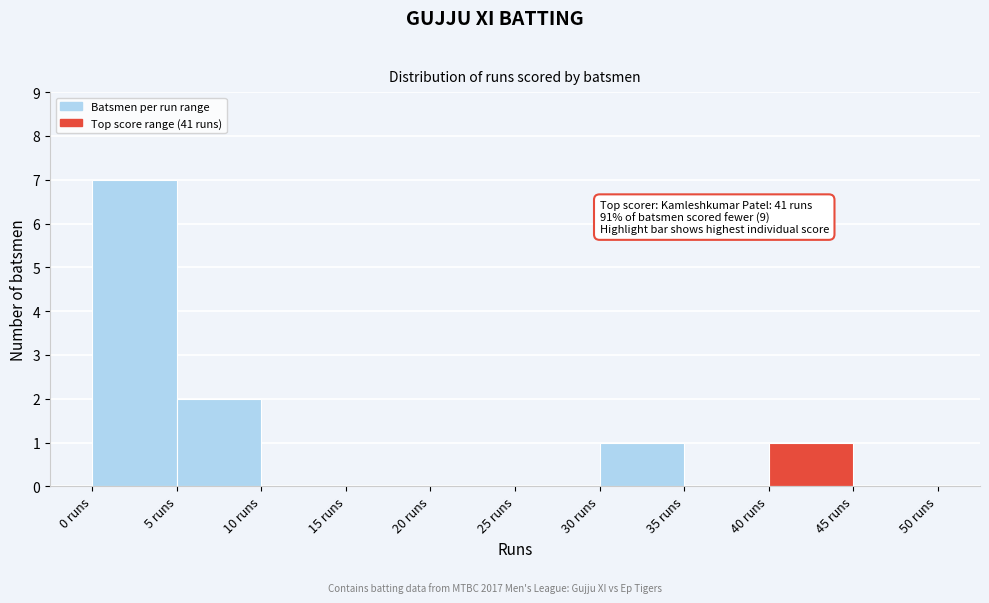

Over which range of the x-axis is the bar tallest?

0 to 5